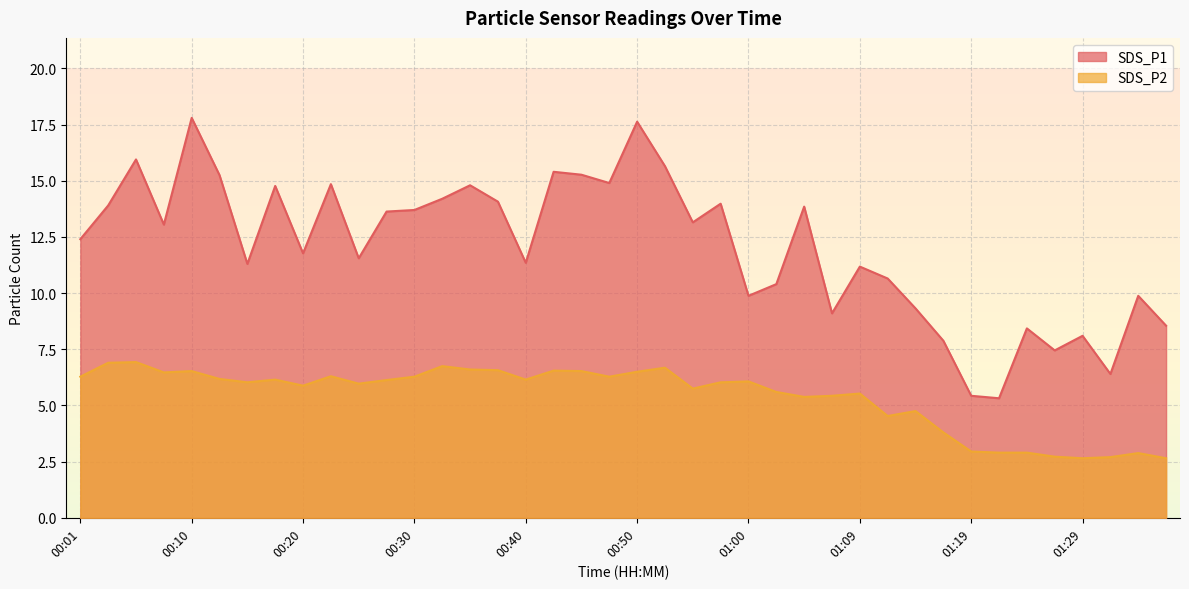

True or false: SDS_P2 and SDS_P1 intersect in this chart.

False